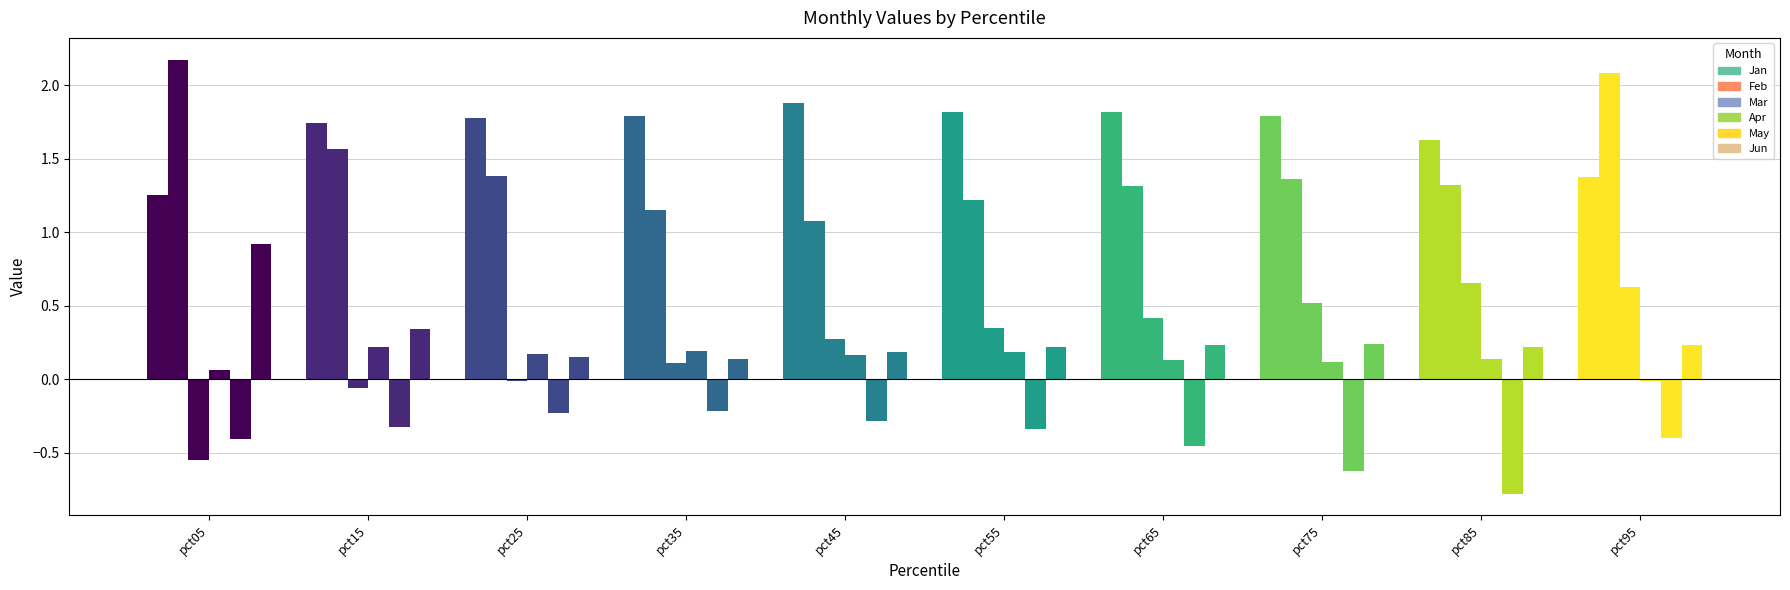

Which series changed the most between pct85 and pct95?

Feb